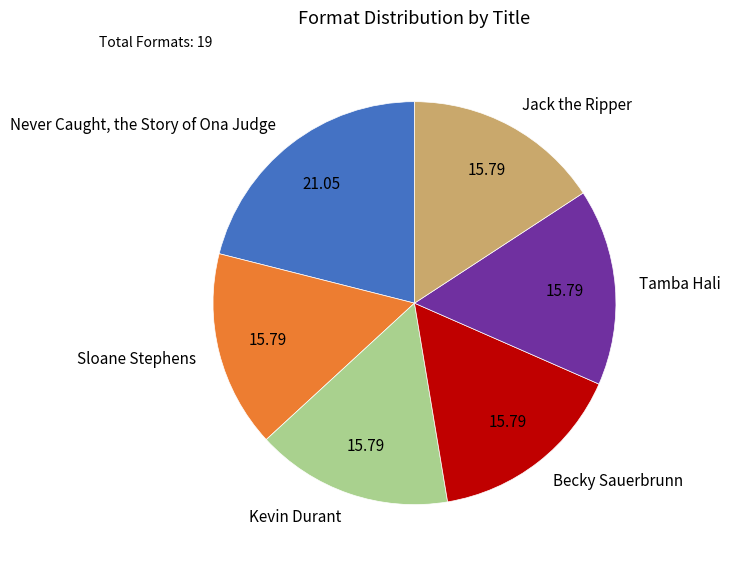

Count the number of slices in the pie.

6